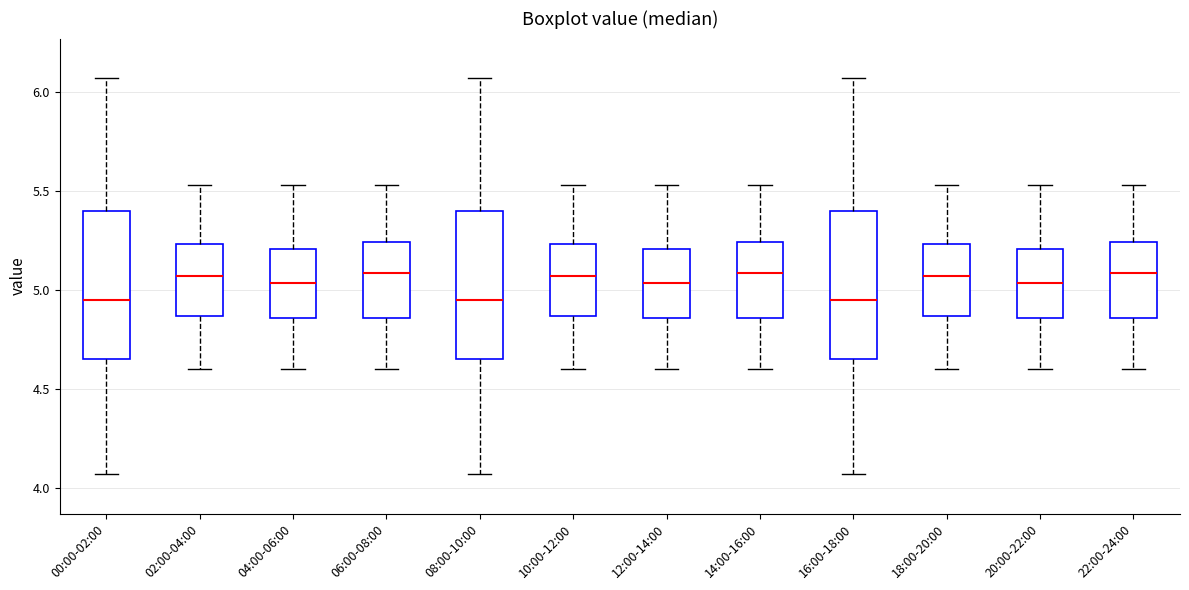

Reading left to right, transcribe this box plot: for each box, give where its median line is, the range the box spans, and where its two whiskers end, as read against the y-axis. The values are not printed on the chart, so give them approximately, as read against the axis.

00:00-02:00: median 4.95, box 4.65 to 5.40, whiskers 4.05 to 6.05
02:00-04:00: median 5.05, box 4.85 to 5.25, whiskers 4.60 to 5.55
04:00-06:00: median 5.05, box 4.85 to 5.20, whiskers 4.60 to 5.55
06:00-08:00: median 5.10, box 4.85 to 5.25, whiskers 4.60 to 5.55
08:00-10:00: median 4.95, box 4.65 to 5.40, whiskers 4.05 to 6.05
10:00-12:00: median 5.05, box 4.85 to 5.25, whiskers 4.60 to 5.55
12:00-14:00: median 5.05, box 4.85 to 5.20, whiskers 4.60 to 5.55
14:00-16:00: median 5.10, box 4.85 to 5.25, whiskers 4.60 to 5.55
16:00-18:00: median 4.95, box 4.65 to 5.40, whiskers 4.05 to 6.05
18:00-20:00: median 5.05, box 4.85 to 5.25, whiskers 4.60 to 5.55
20:00-22:00: median 5.05, box 4.85 to 5.20, whiskers 4.60 to 5.55
22:00-24:00: median 5.10, box 4.85 to 5.25, whiskers 4.60 to 5.55